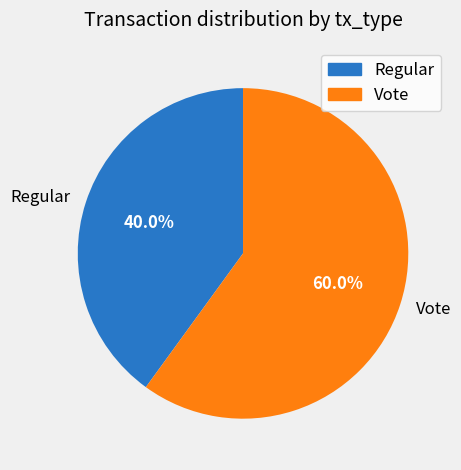

To the nearest percent, what is the difference between the Regular and Vote slice percentages?

20%